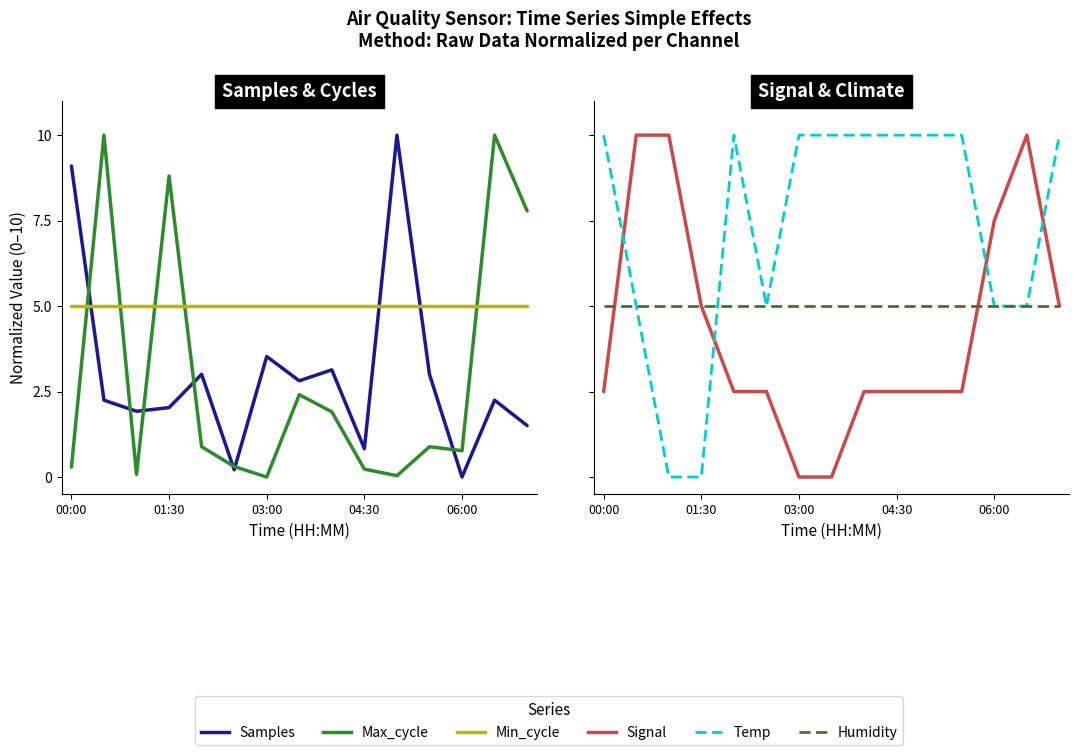

Where is the first local maximum for Signal?

13